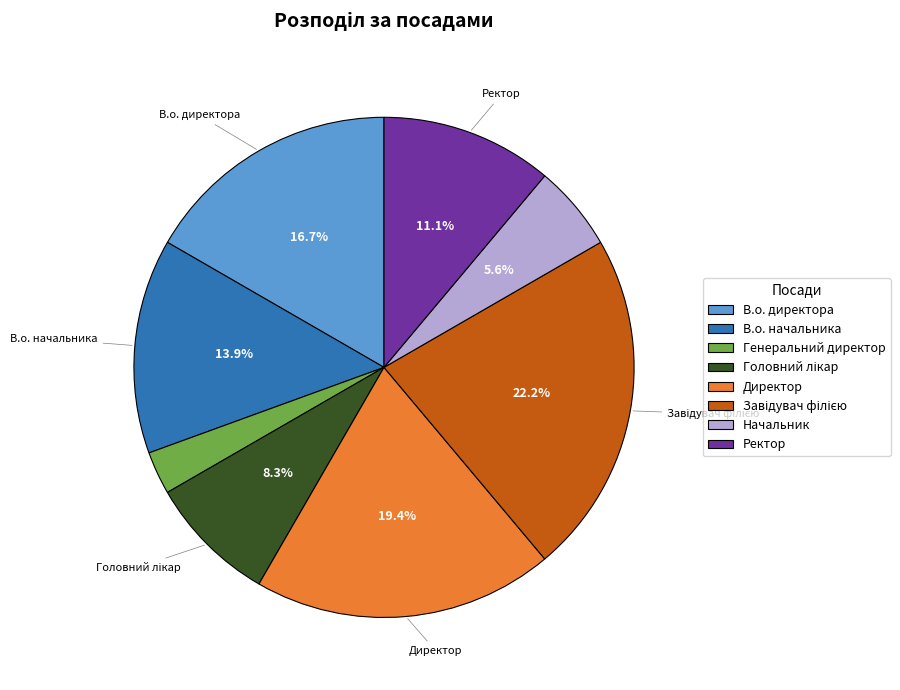

To the nearest percent, what is the difference between the Начальник and В.о. директора slice percentages?

11%